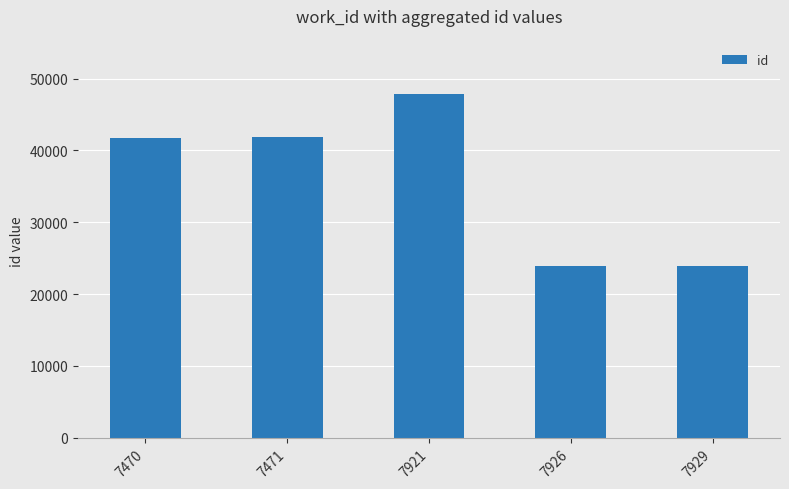

Approximately how many times larger is the value at 7471 compared to 7470?

1.0